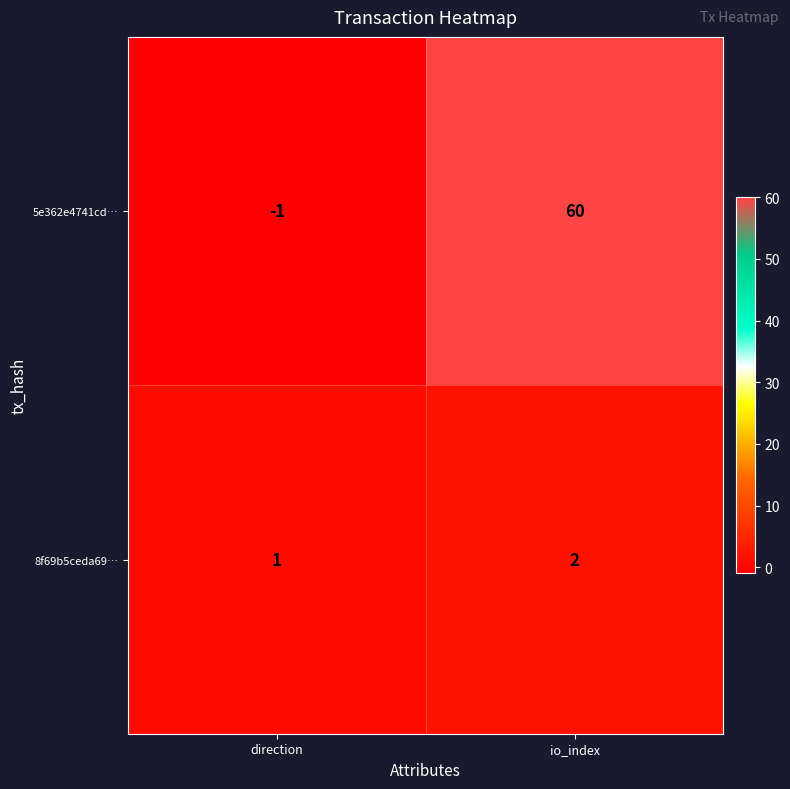

How many values in the 5e362e4741cd… series are below 60?

1